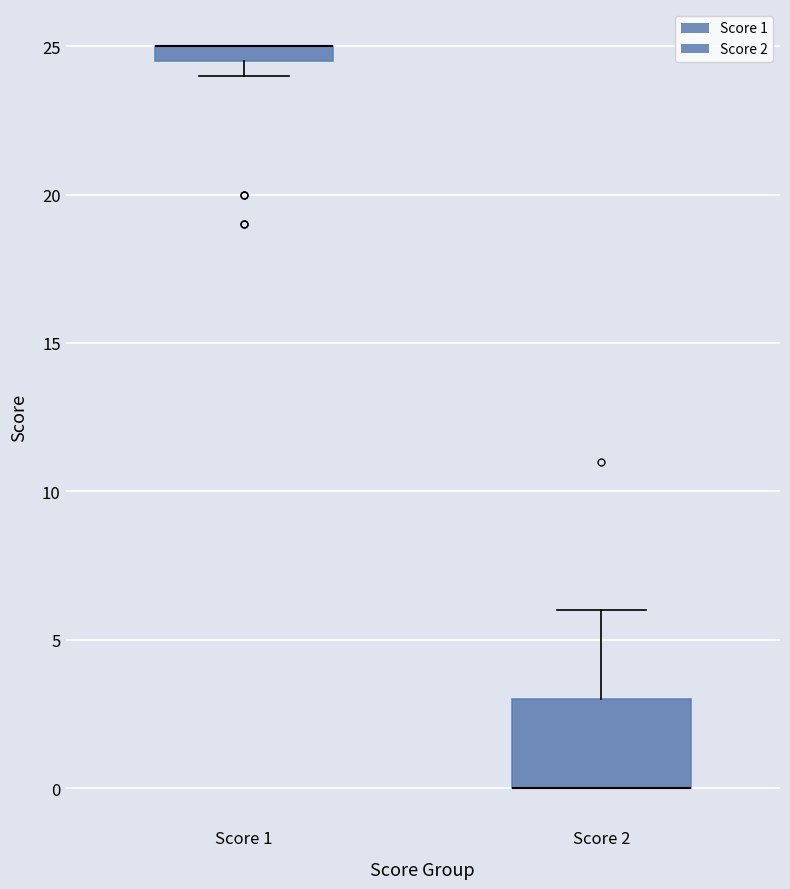

Comparing the boxes themselves (not the whiskers), which one is the tallest?

Score 2